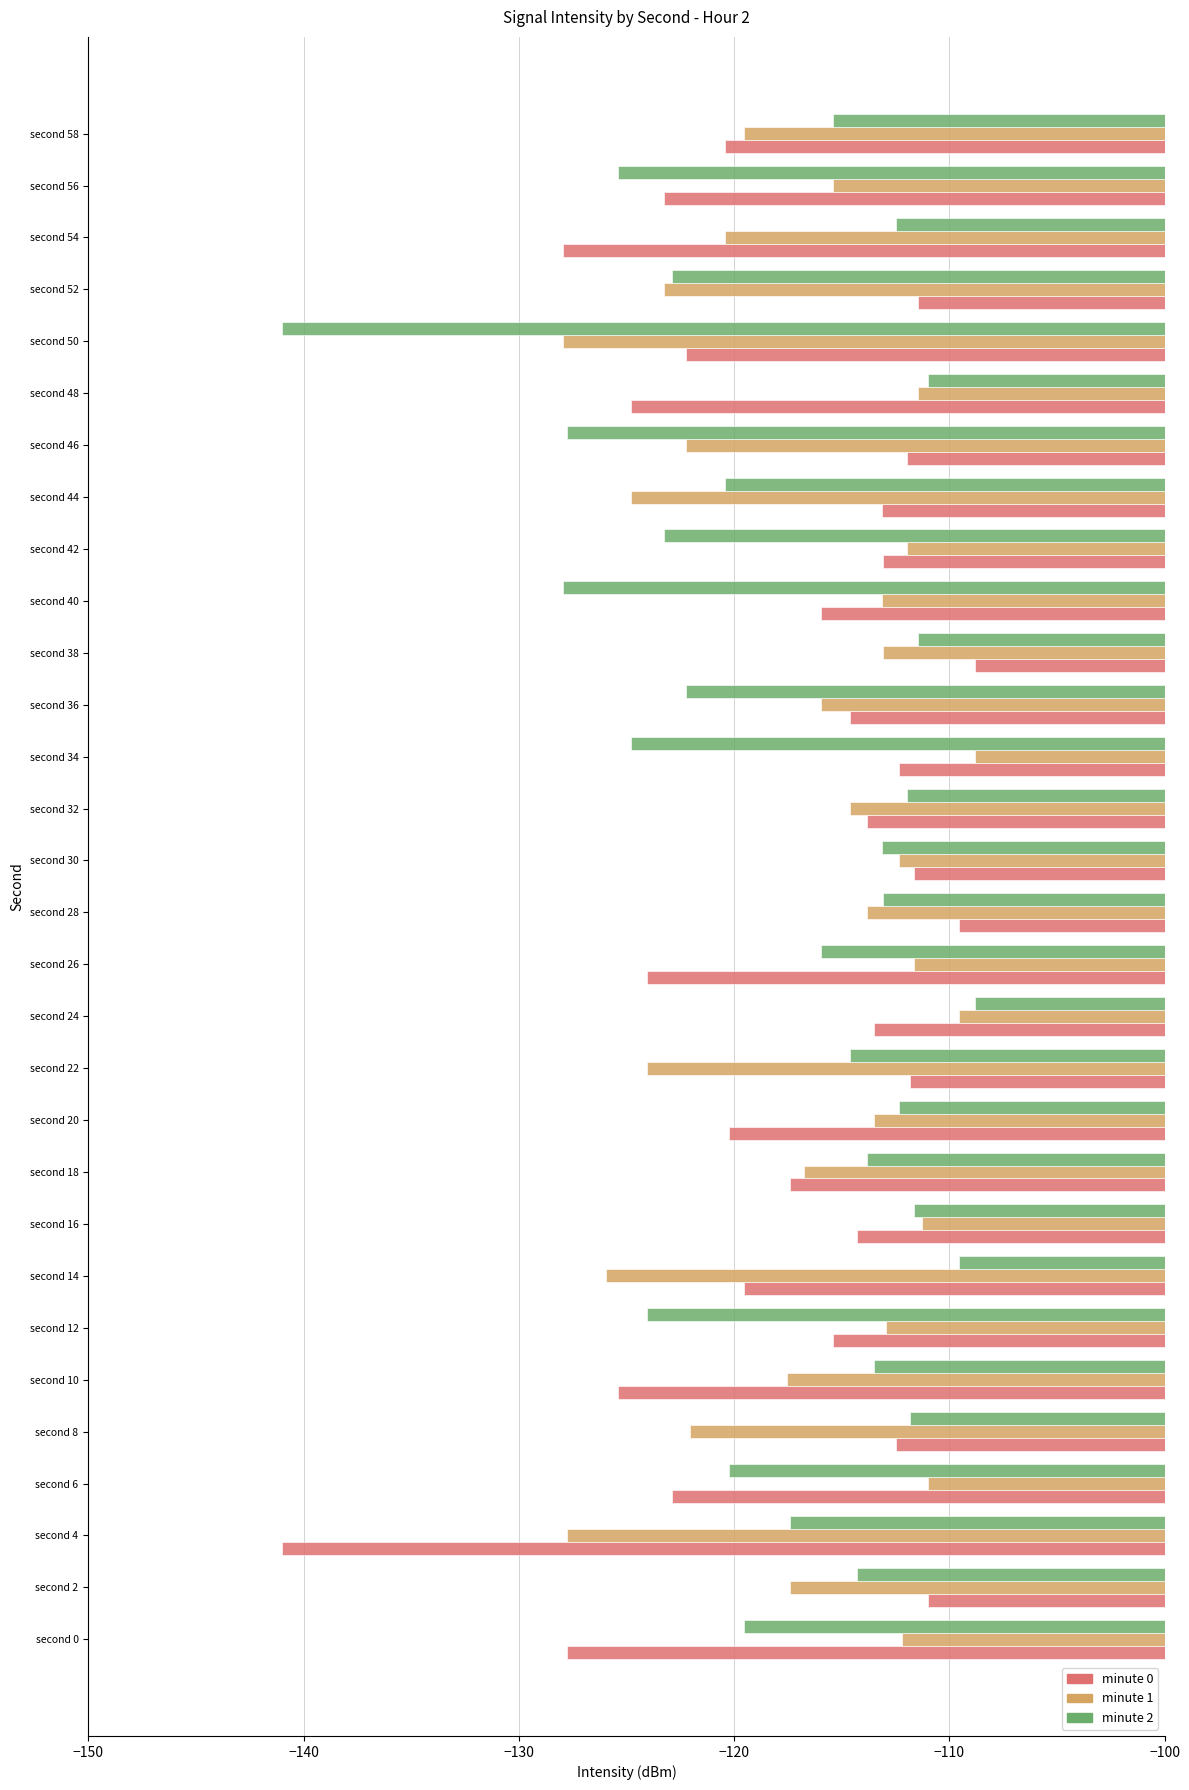

What is the total value across all series at second 58?

-355.4